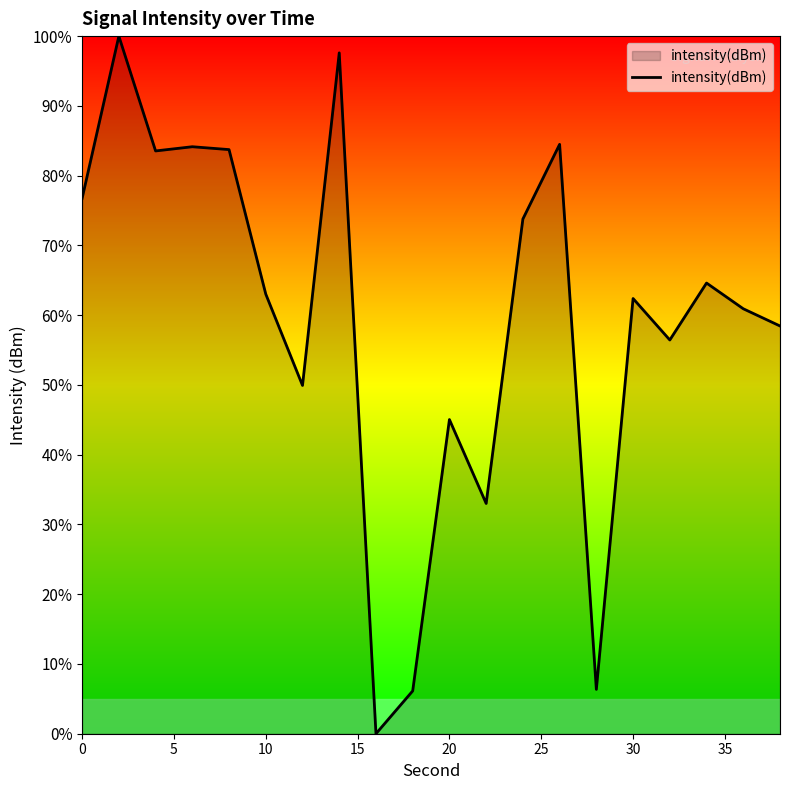

How many lines are shown in the chart?

1